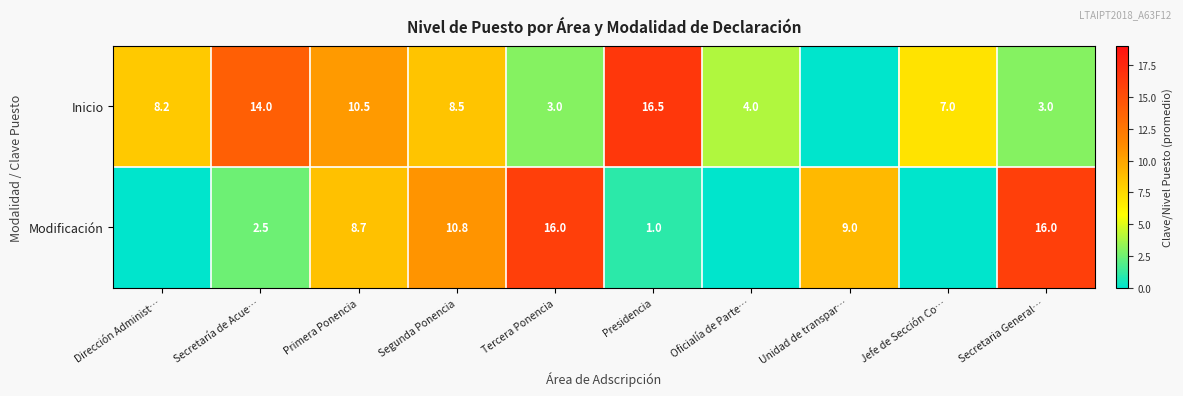

The Modificación series shows 16.0 at Secretaria General…. True or false?

True